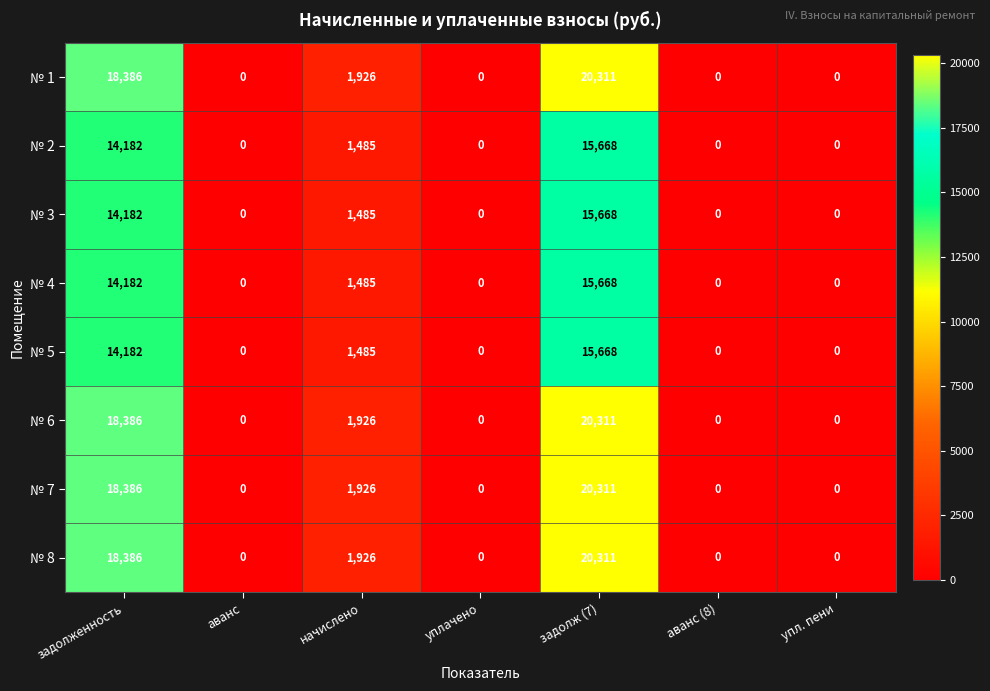

The value of № 6 at уплачено is 0. True or false?

True